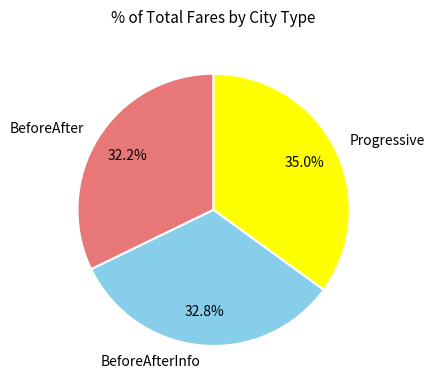

Is the sum of BeforeAfterInfo and BeforeAfter greater than half?

Yes